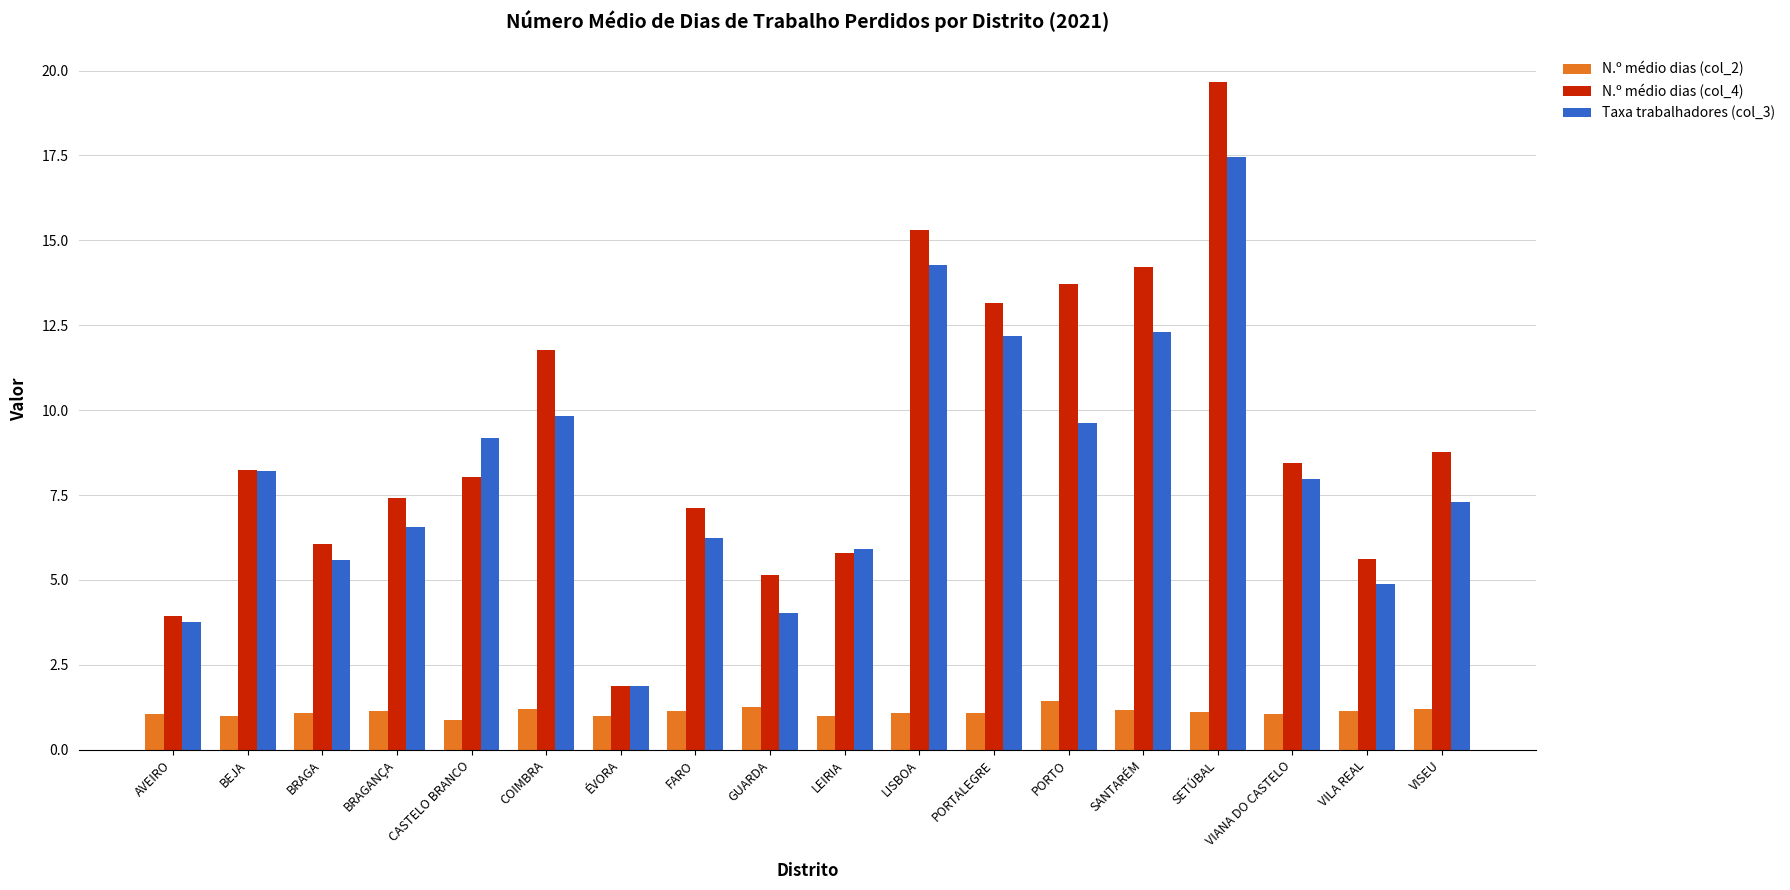

Are the bars grouped side by side (vs. stacked)?

Yes